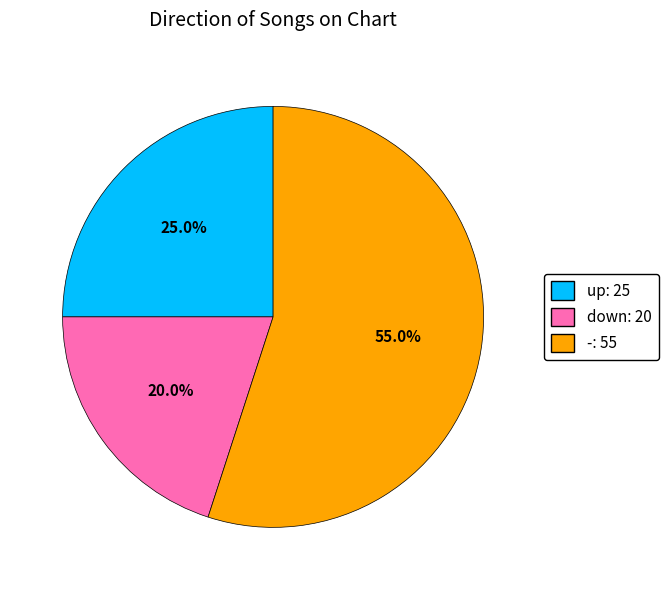

Count the number of slices in the pie.

3